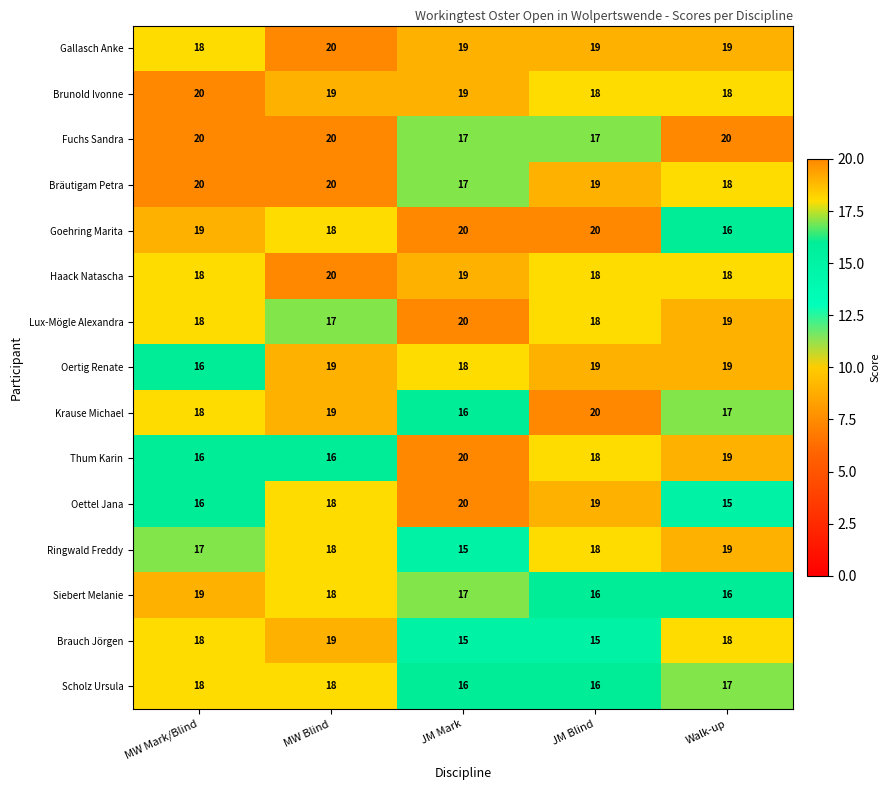

Which series has the largest total across all categories?

Gallasch Anke